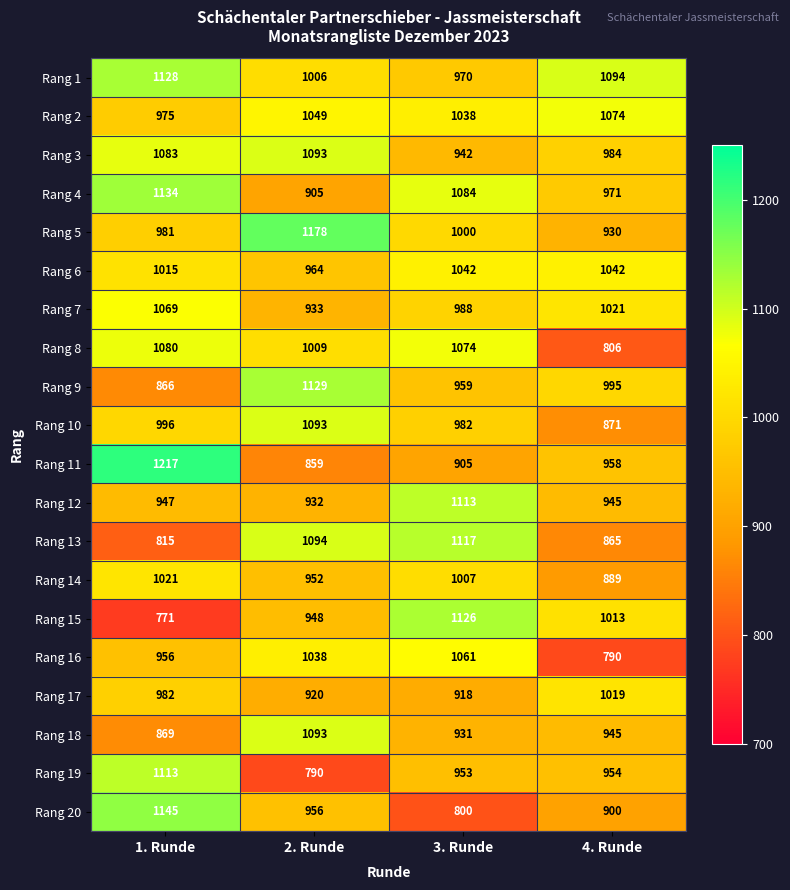

What is the difference between the maximum and second lowest values in the Rang 20 series?

245